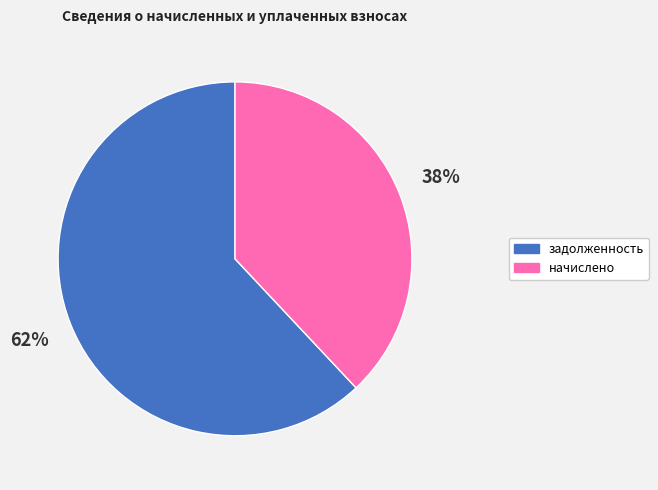

To the nearest percent, what is the difference between the largest and smallest slice percentages?

24%